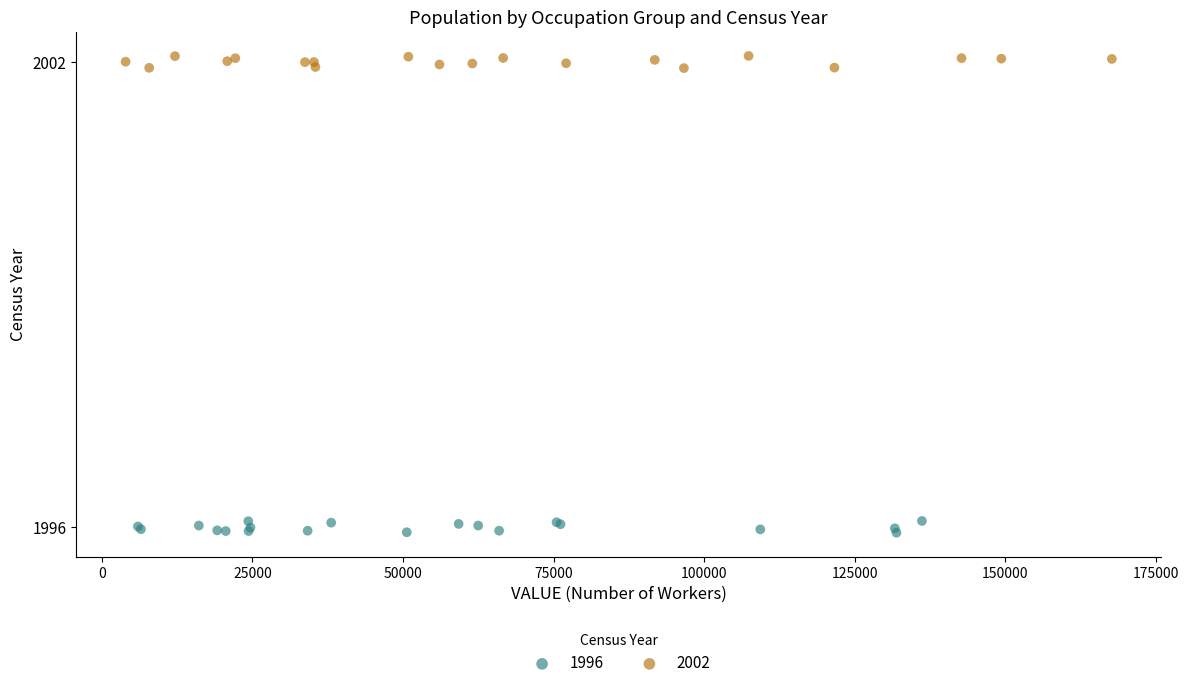

What are all the series names shown in the legend?

1996, 2002